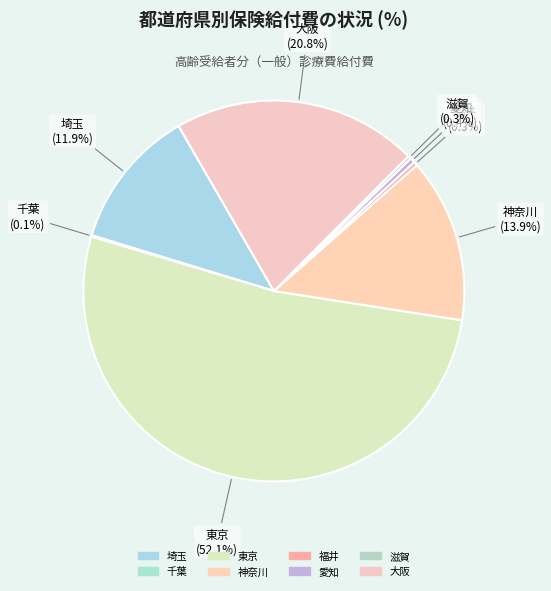

To the nearest percent, what is the average slice percentage?

12%